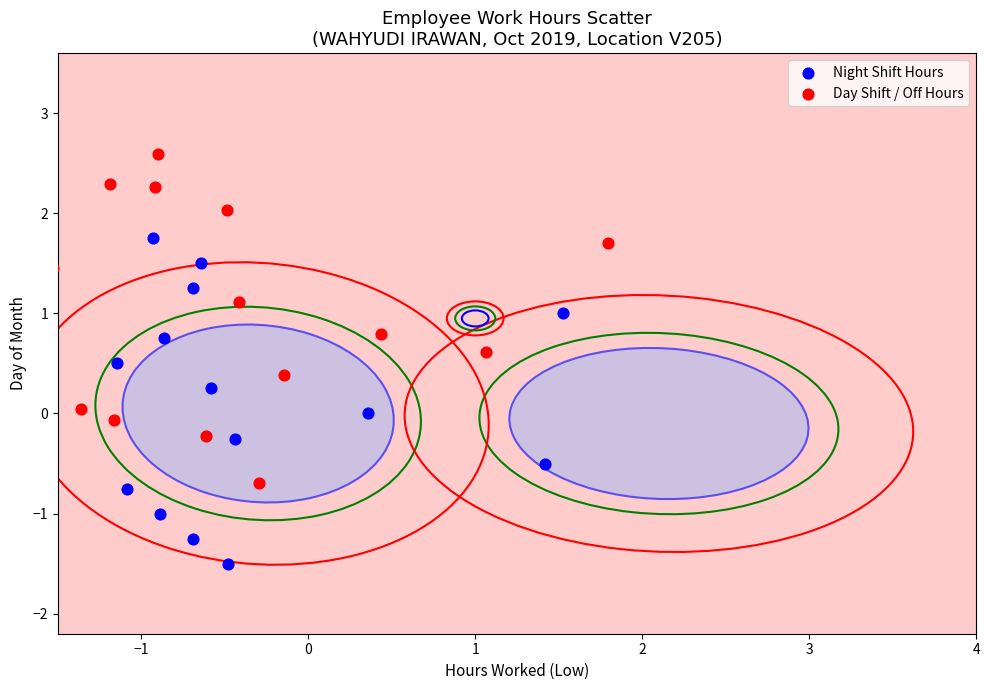

Which series reaches the maximum Y coordinate?

Day Shift / Off Hours